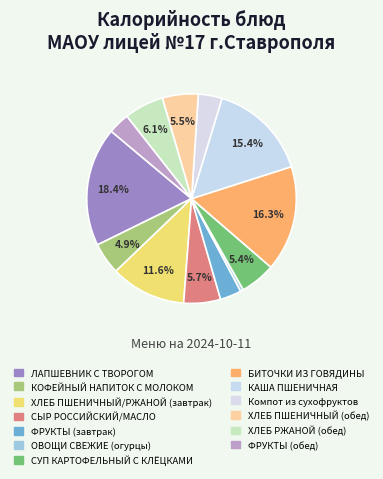

Count the number of slices in the pie.

13